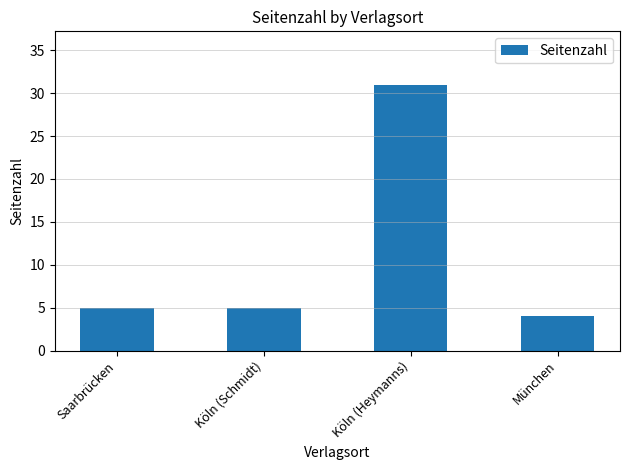

What is the greatest value displayed?

31